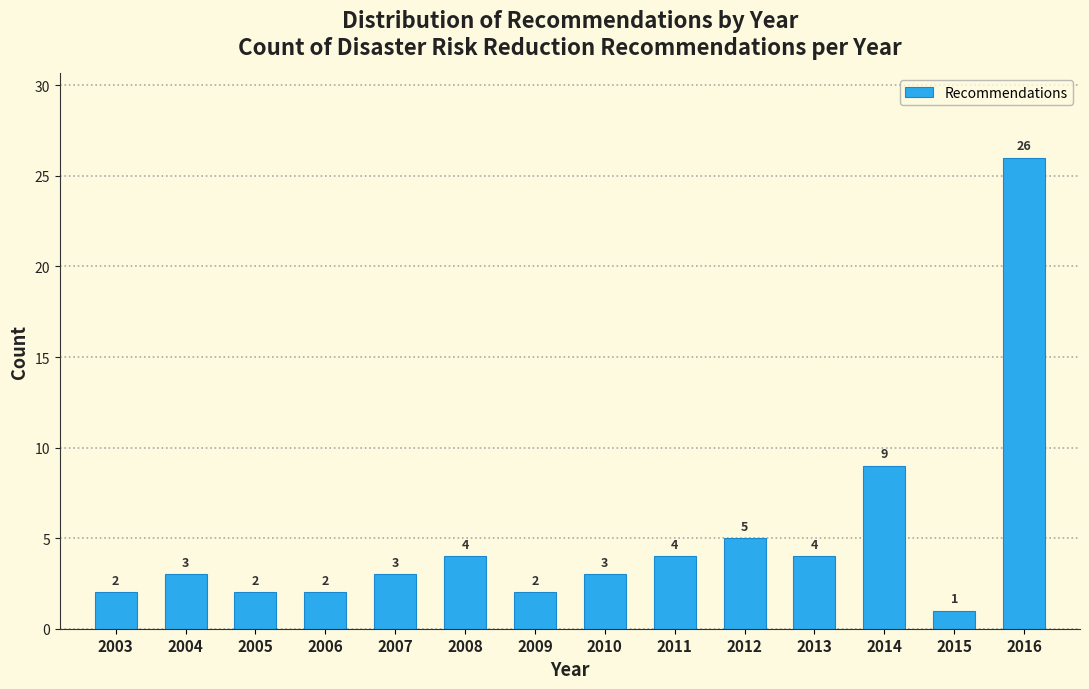

Reading left to right, what are all the values shown in this chart?

2	3	2	2	3	4	2	3	4	5	4	9	1	26